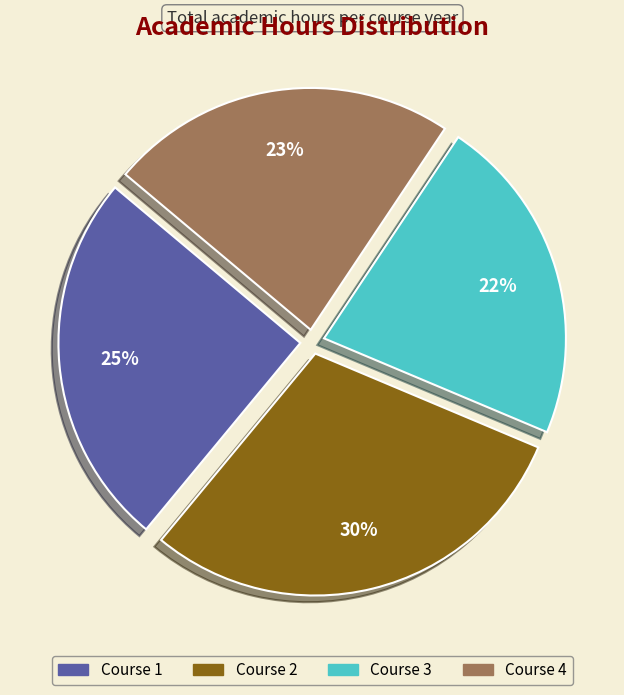

To the nearest percent, what is the difference between the largest and smallest slice percentages?

8%